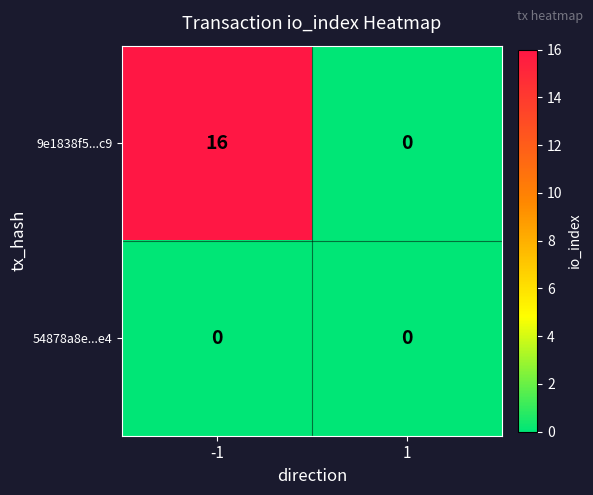

At how many categories does at least one series exceed 5?

1